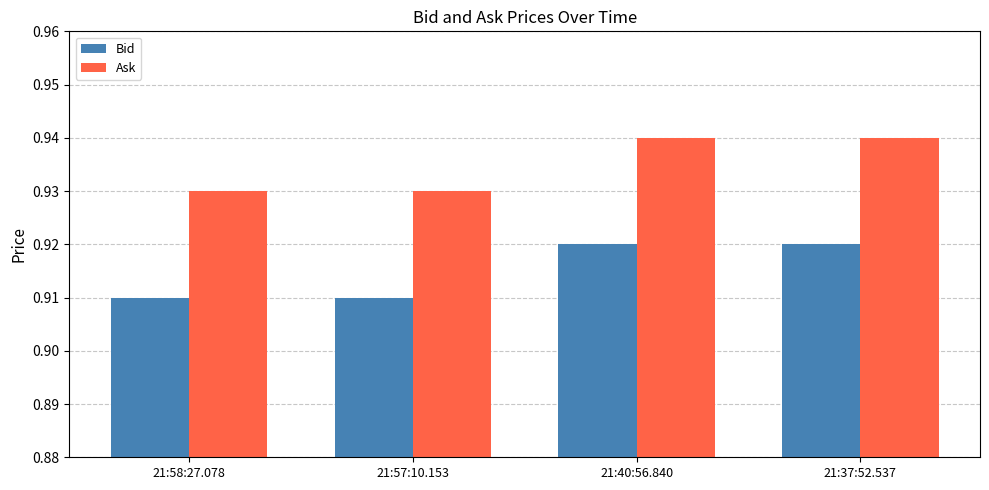

What is the total value across all series at 21:37:52.537?

1.9